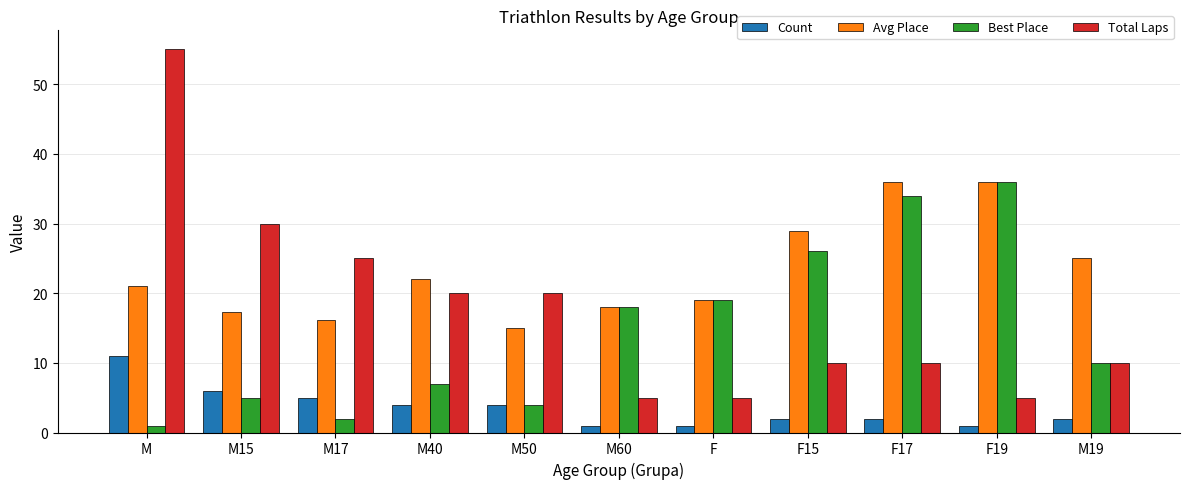

Reading left to right, what are all the values shown in this chart?

Count: 11.0	6.0	5.0	4.0	4.0	1.0	1.0	2.0	2.0	1.0	2.0
Avg Place: 21.0	17.3	16.2	22.0	15.0	18.0	19.0	29.0	36.0	36.0	25.0
Best Place: 1.0	5.0	2.0	7.0	4.0	18.0	19.0	26.0	34.0	36.0	10.0
Total Laps: 55.0	30.0	25.0	20.0	20.0	5.0	5.0	10.0	10.0	5.0	10.0